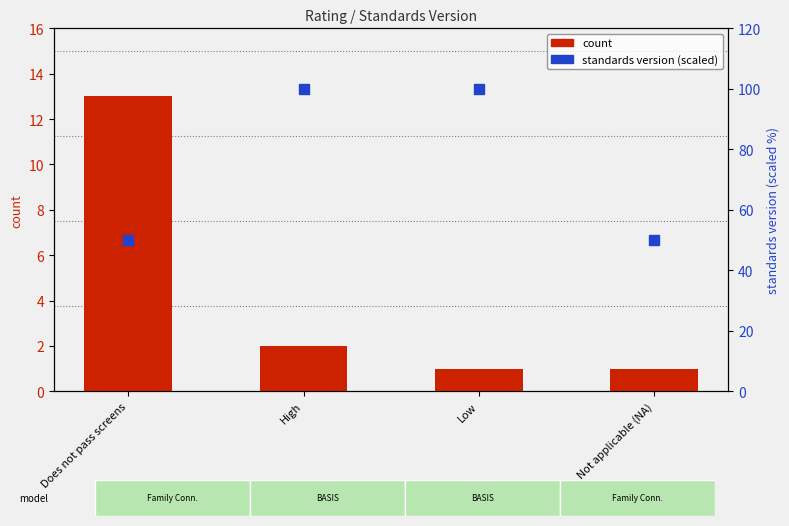

Which series has the largest total across all categories?

standards version (scaled)